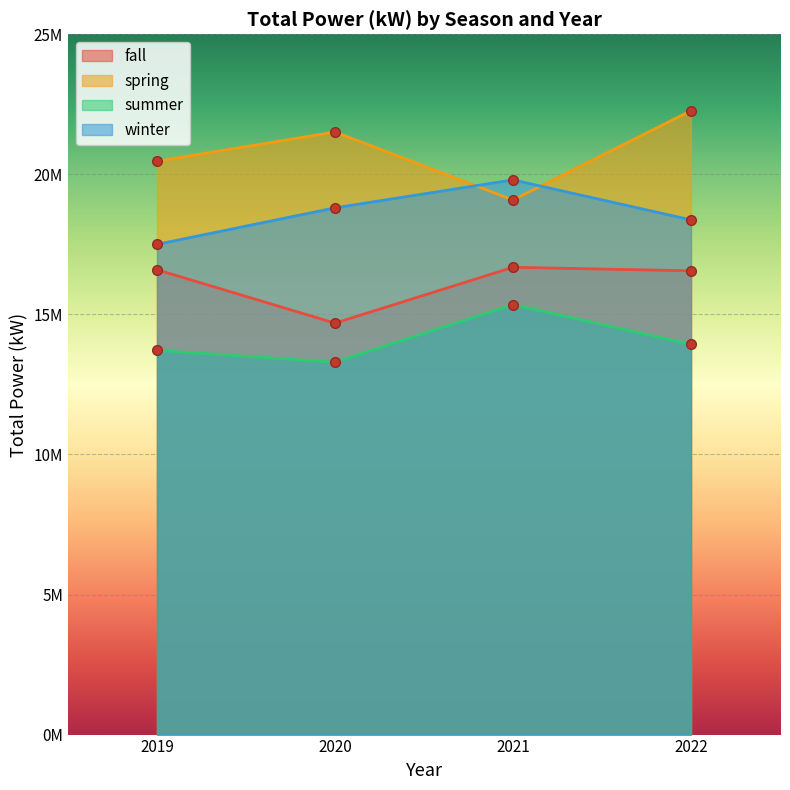

What is the total value across all series at 2019?

68281132.5